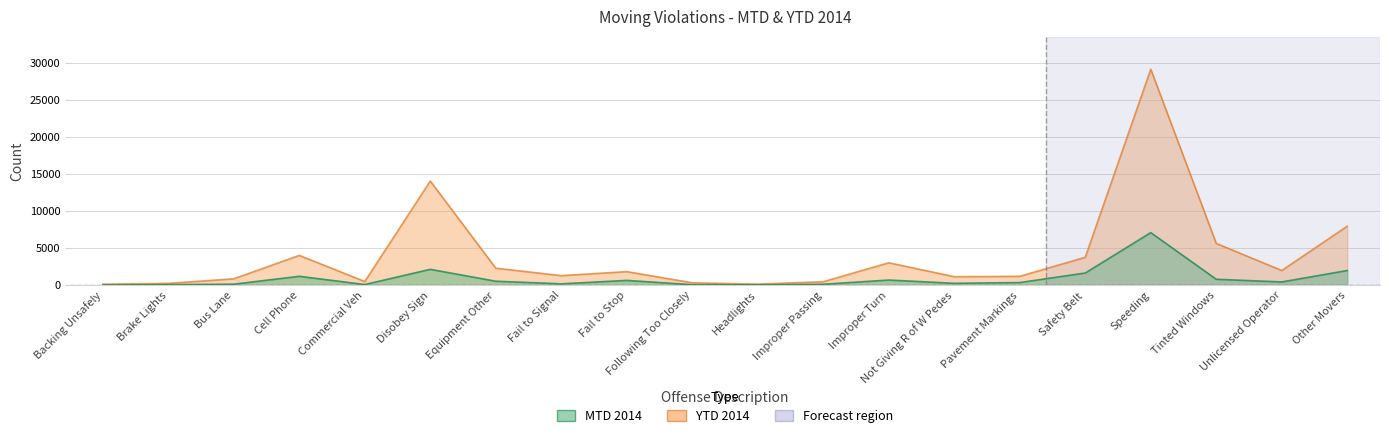

How many distinct data groups are displayed?

2